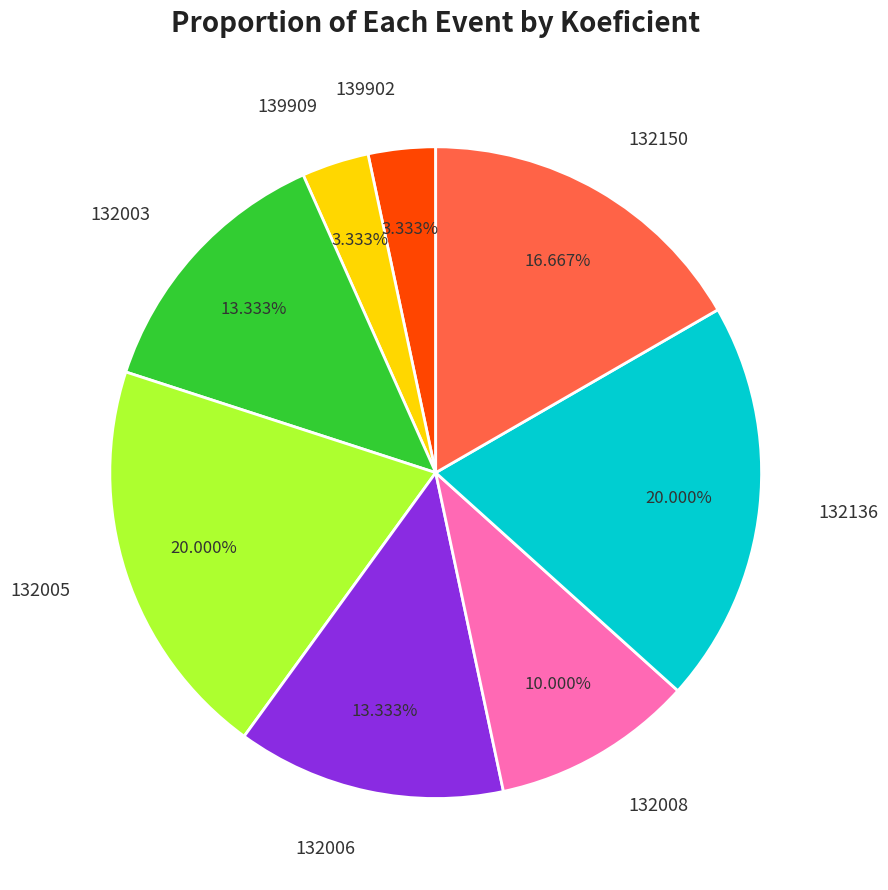

Does any single category account for the majority?

No